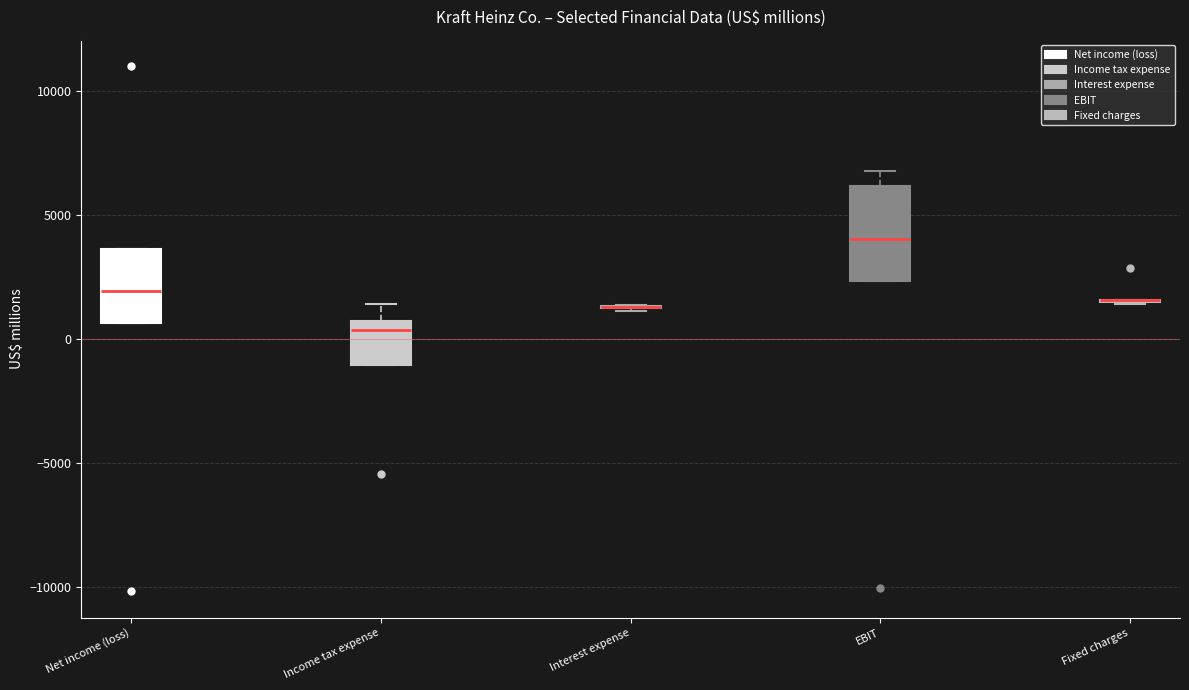

Reading left to right, read every box against the y-axis: the position of its median line, the range the box covers, and the ends of its whiskers. The values are not printed on the chart, so give them approximately, as read against the axis.

Net income (loss): median 2000, box 500 to 3500, whiskers 500 to 3500
Income tax expense: median 500 (just below the box's upper edge), box -1000 to 500, whiskers -1000 to 1500
Interest expense: box collapsed to a line at 1500, whiskers 1000 to 1500
EBIT: median 4000, box 2500 to 6000, whiskers 2500 to 7000
Fixed charges: box collapsed to a line at 1500, whiskers 1500 to 1500